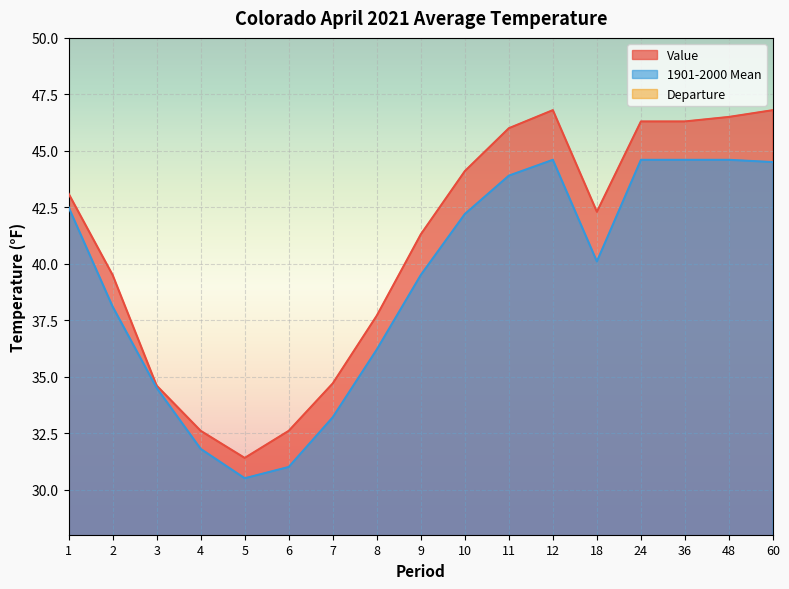

How many distinct data groups are displayed?

3